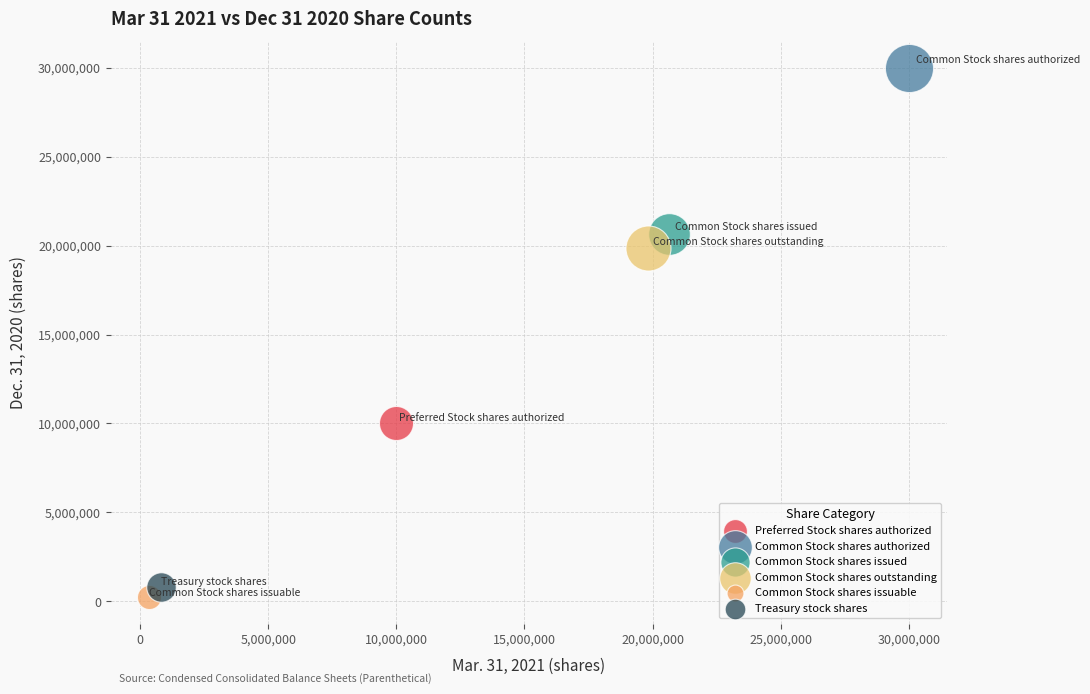

What are all the series names shown in the legend?

Preferred Stock shares authorized, Common Stock shares authorized, Common Stock shares issued, Common Stock shares outstanding, Common Stock shares issuable, Treasury stock shares